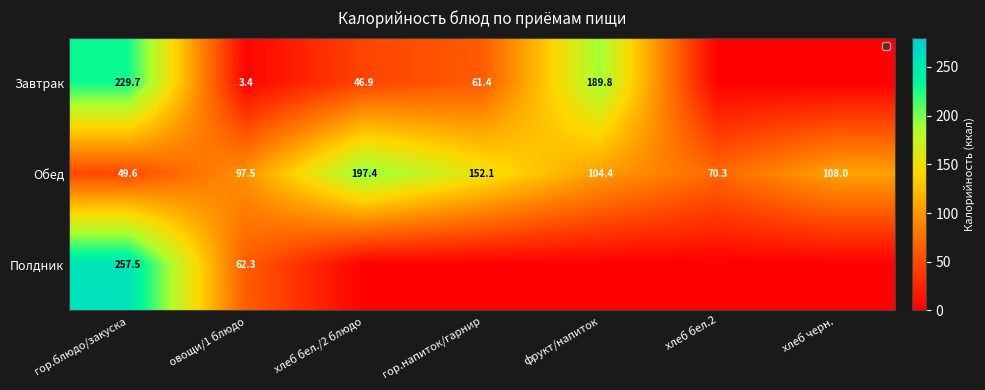

Which series has the largest total across all categories?

Обед